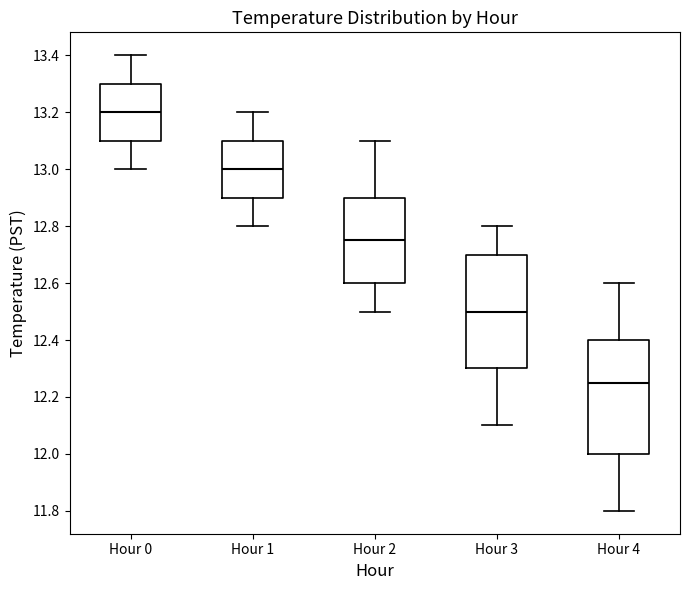

Which box has the highest median line?

Hour 0